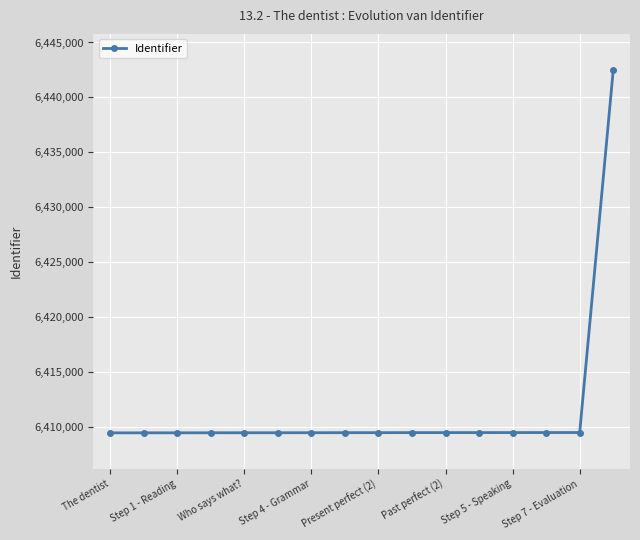

What is the minimum value shown in the chart?

6409470